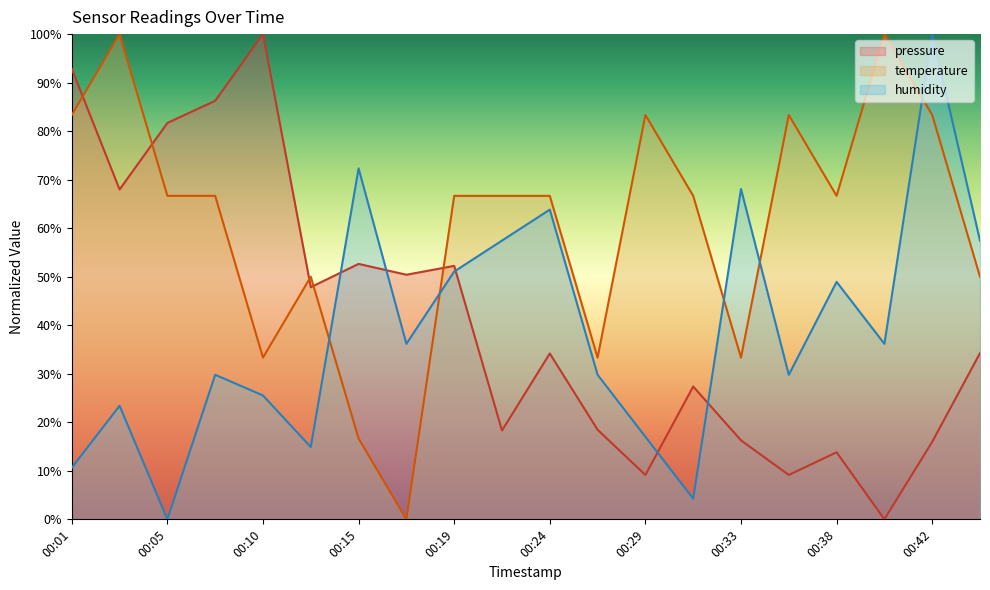

True or false: temperature has more than 1 interior local peaks.

True